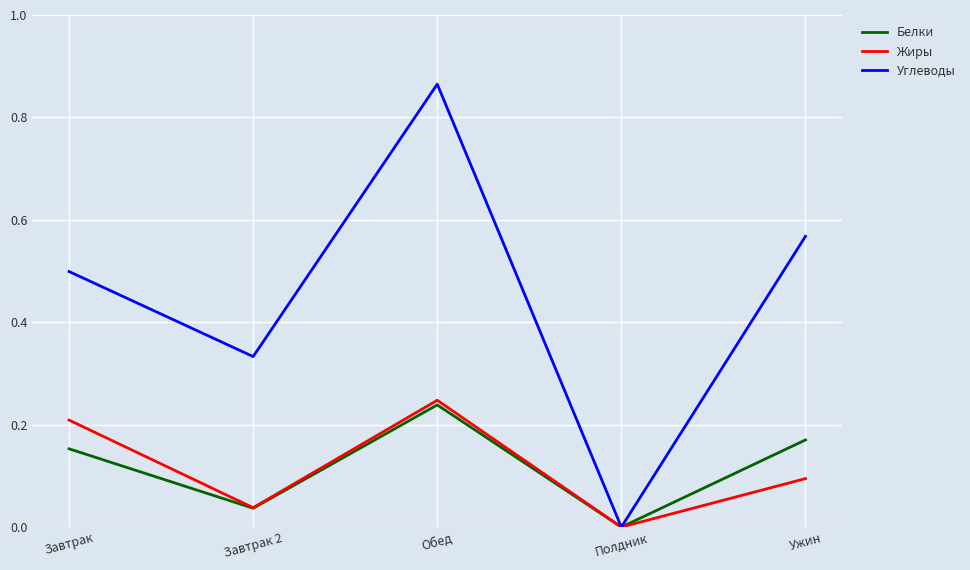

Is it true that Углеводы equals 0.5 at Завтрак 2?

False